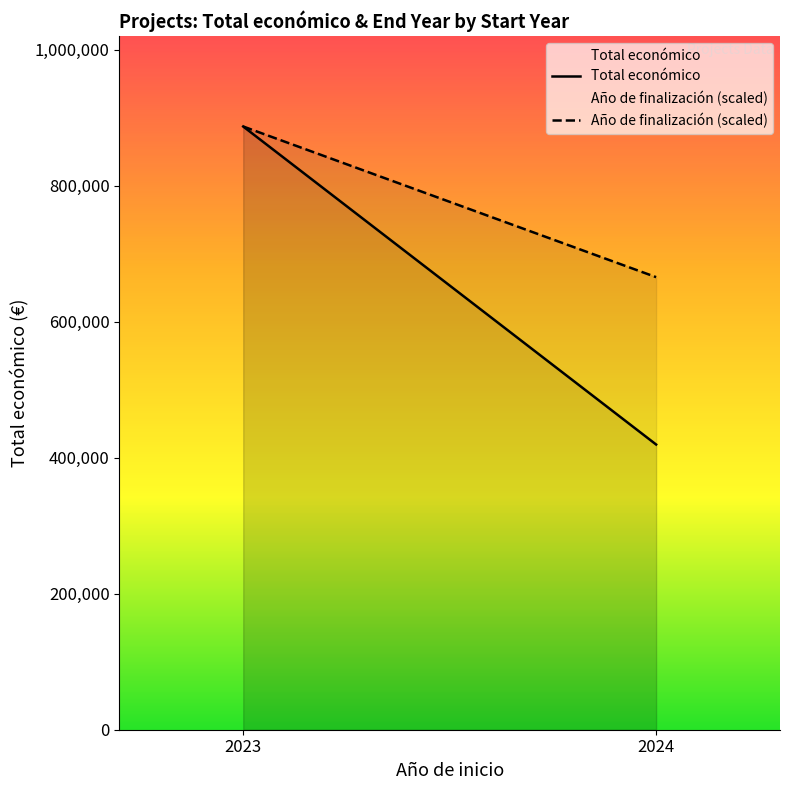

The Año de finalización (scaled) series shows 1386882.3 at 2023. True or false?

False